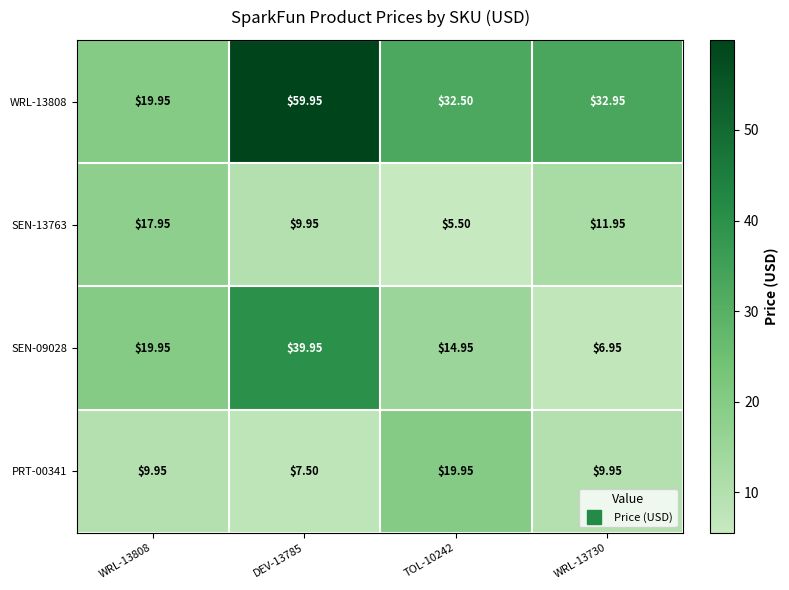

Is the value of SEN-13763 at TOL-10242 greater than the value of WRL-13808 at TOL-10242?

No